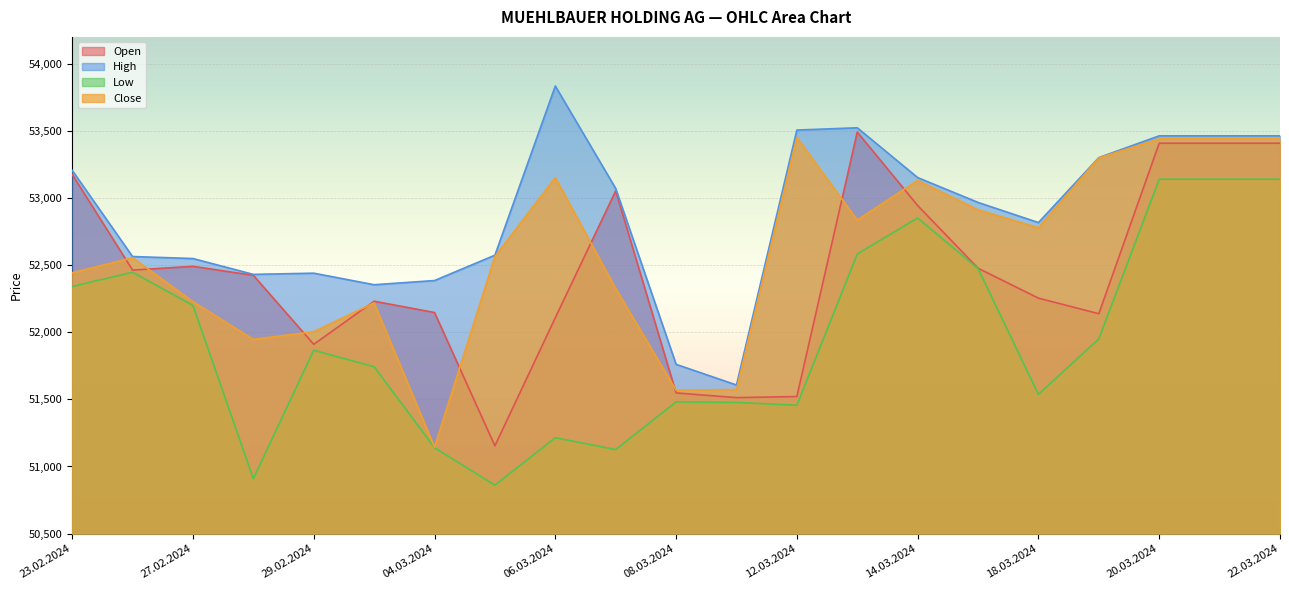

What is the difference between the highest and lowest values at 07.03.2024?

1945